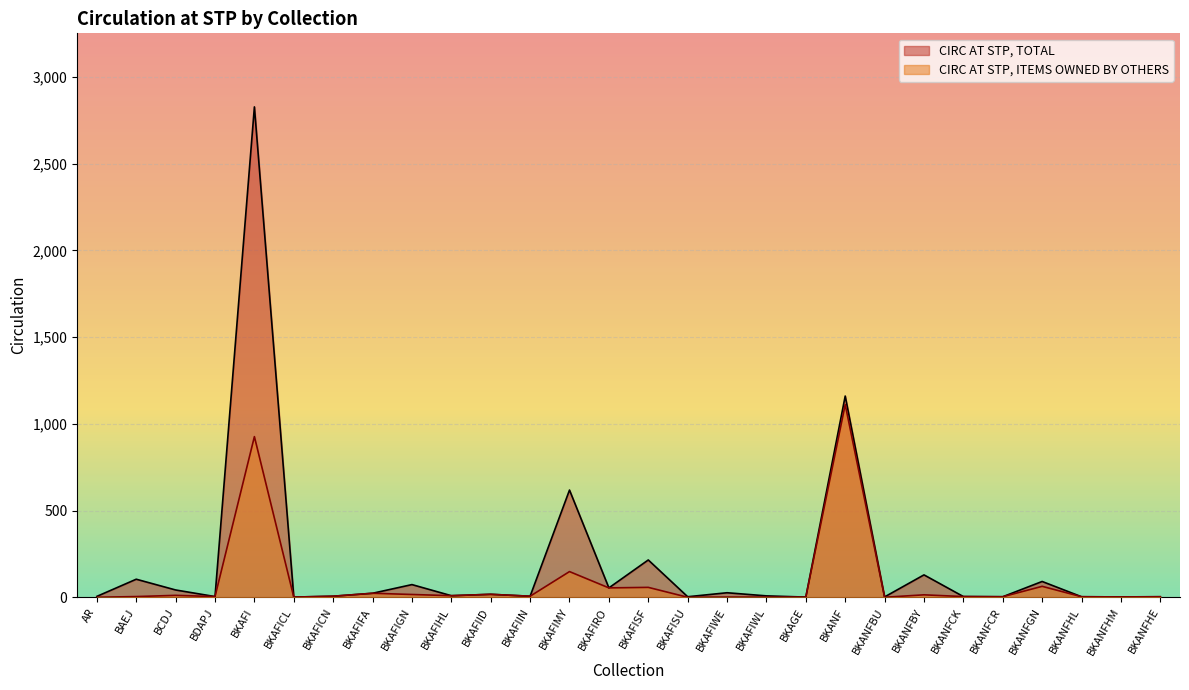

How many lines are shown in the chart?

2